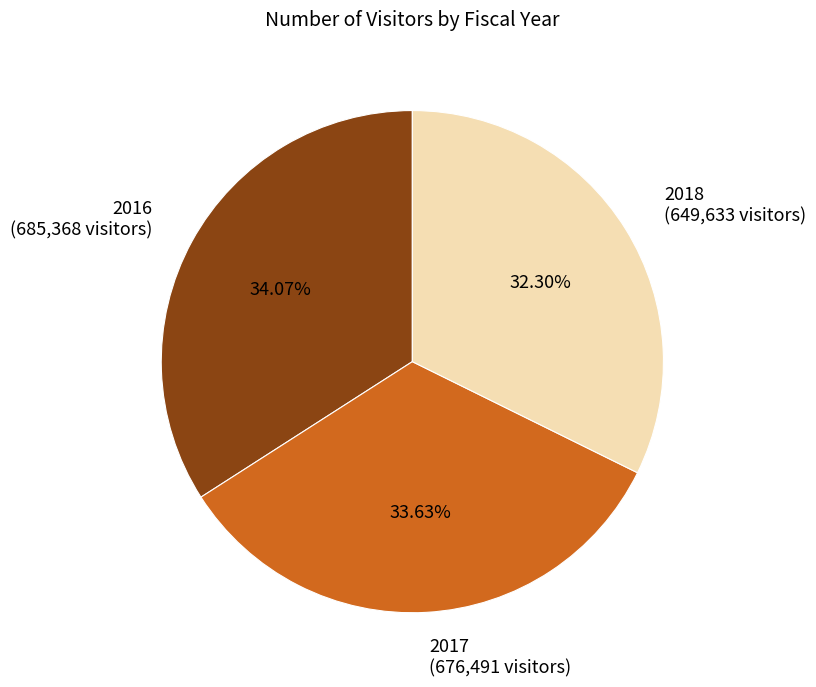

What percentage is the 2016 slice, to the nearest percent?

34%